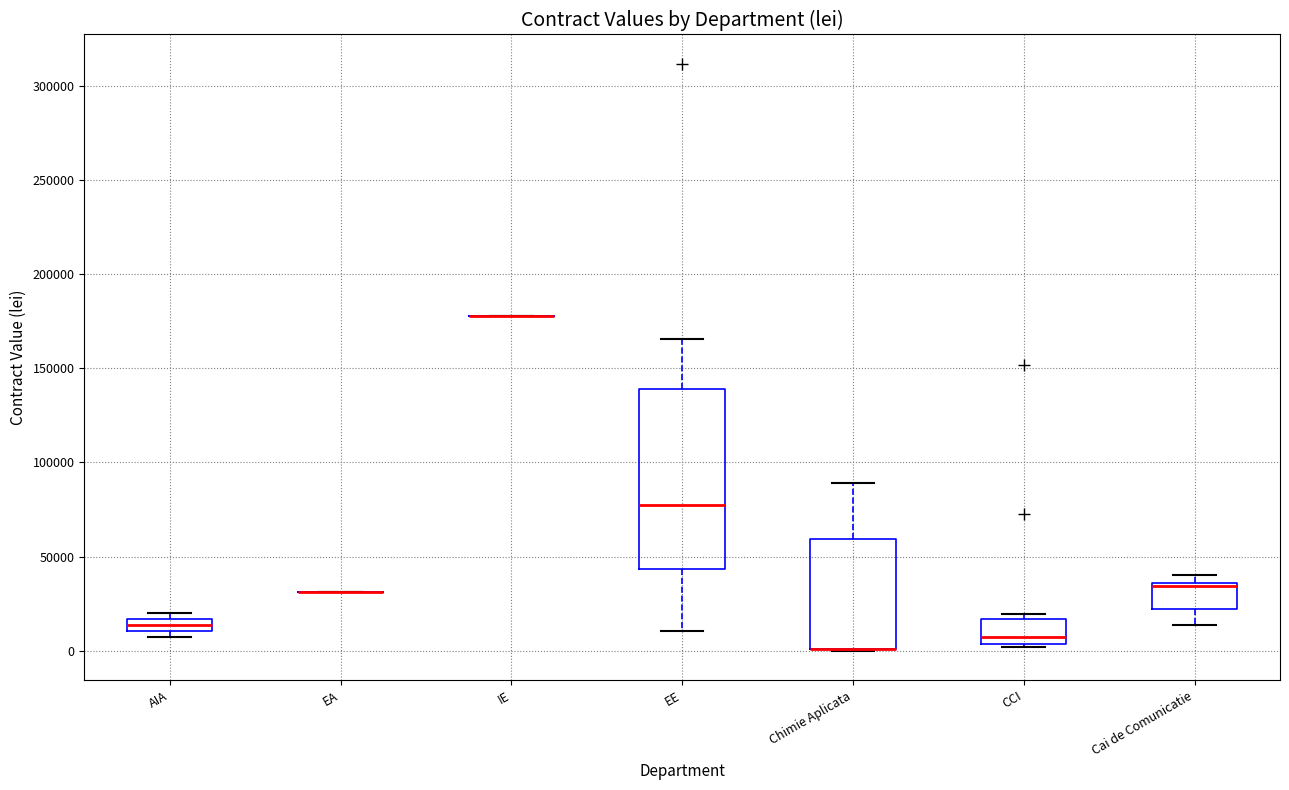

Which box is the tallest, from its lower edge to its upper edge?

EE